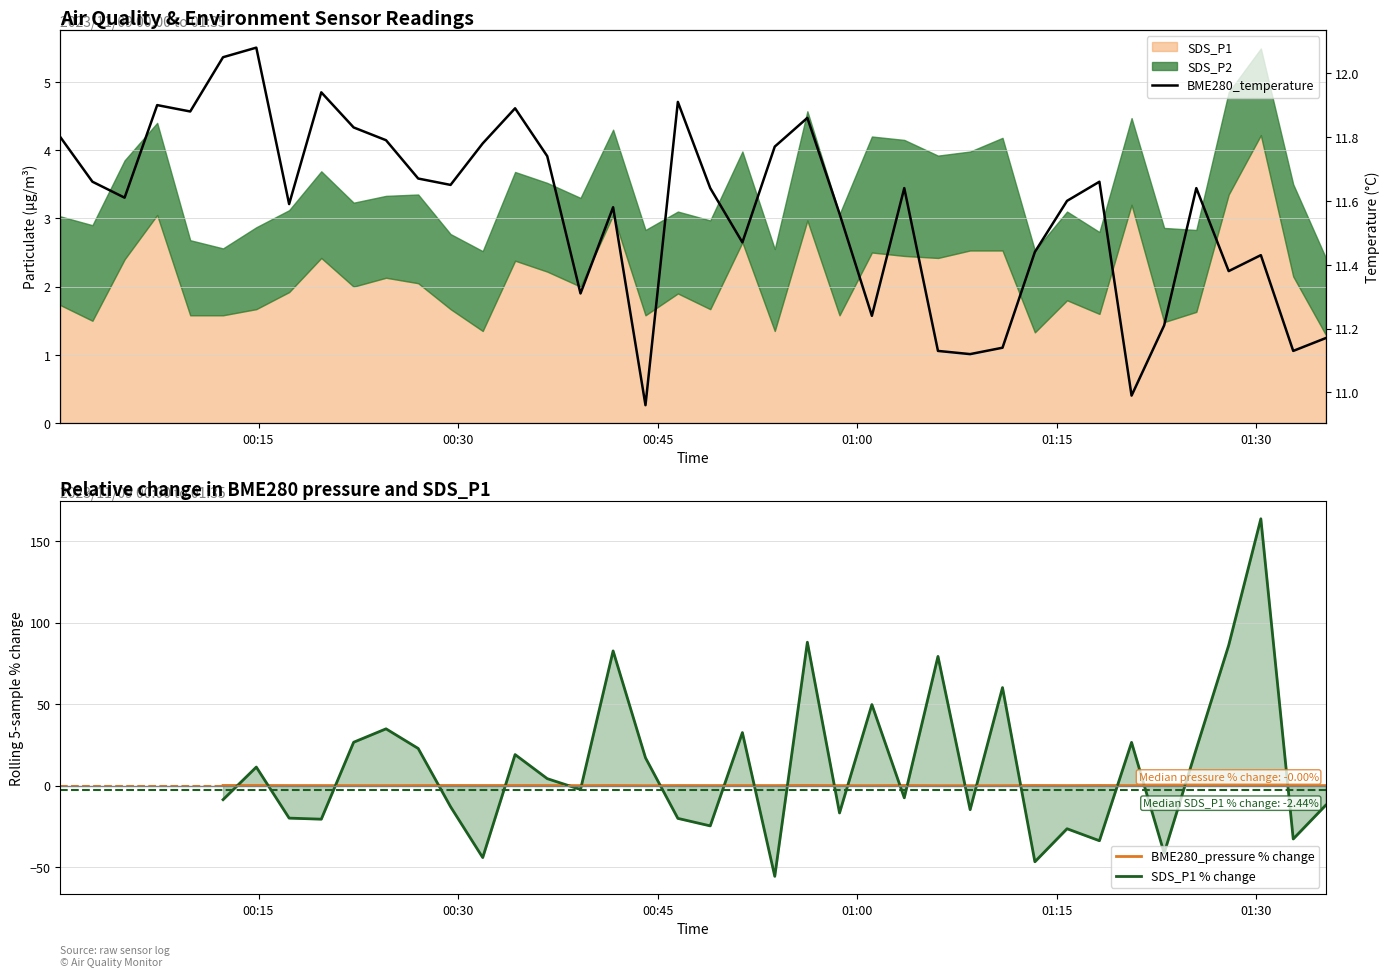

In SDS_P1 % change, how many points are higher than both neighbors (excluding endpoints)?

12